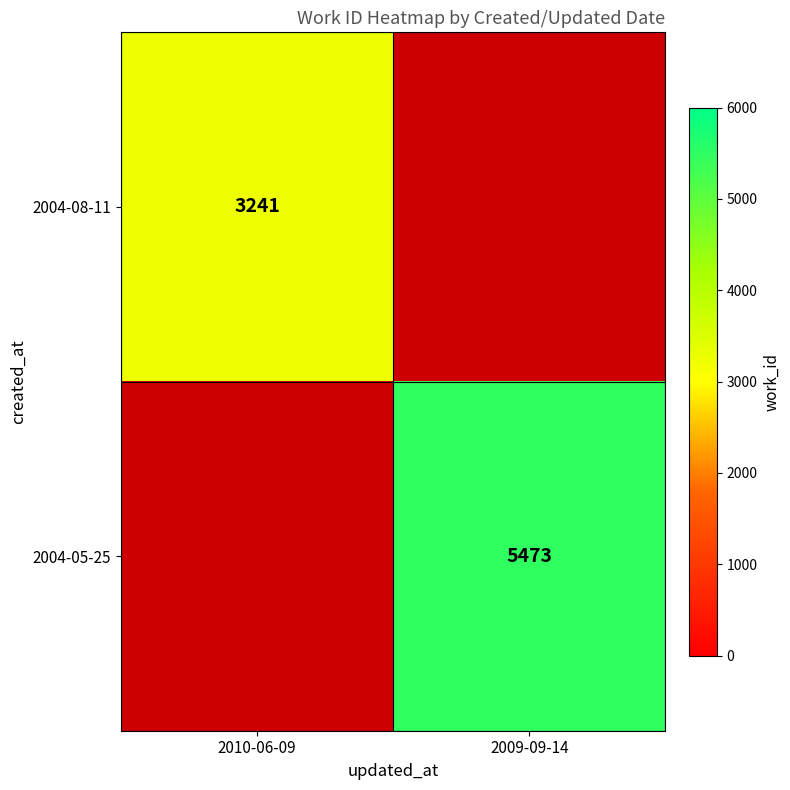

The 2004-05-25 series shows 5473 at 2009-09-14. True or false?

True